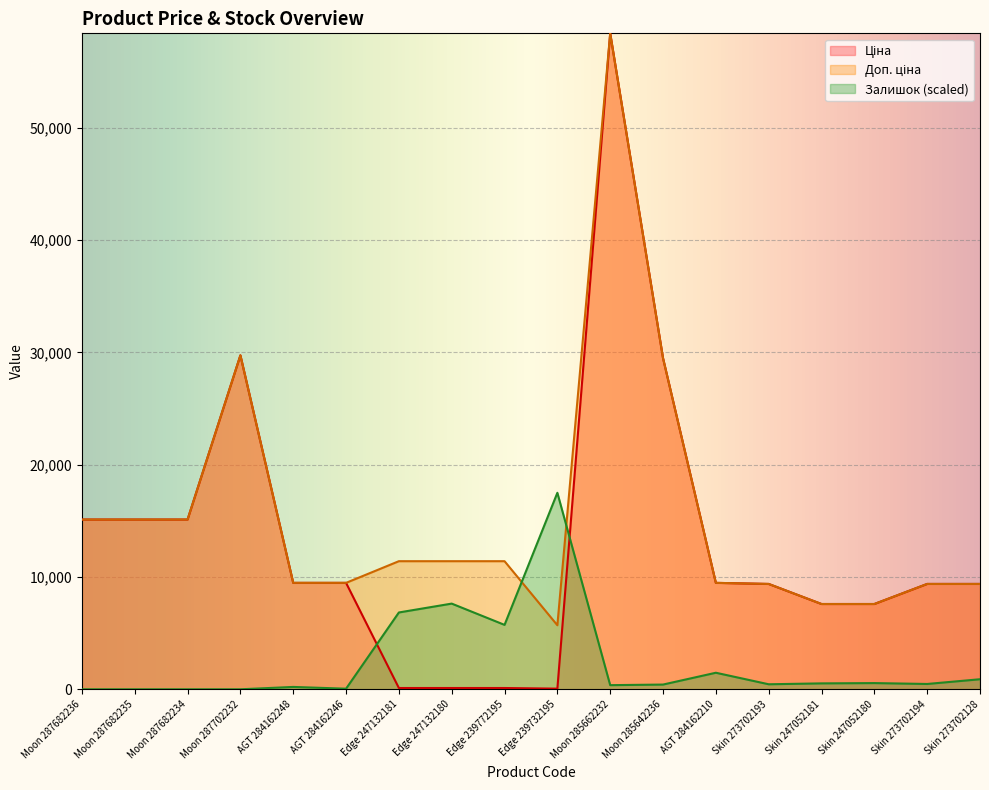

How many lines are shown in the chart?

3